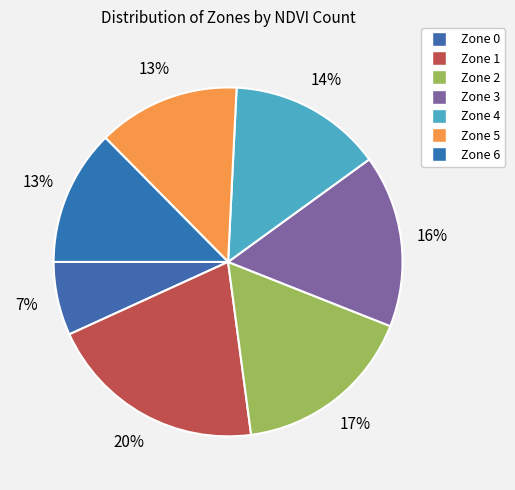

Is it true that Zone 1 is 11% of the pie?

False